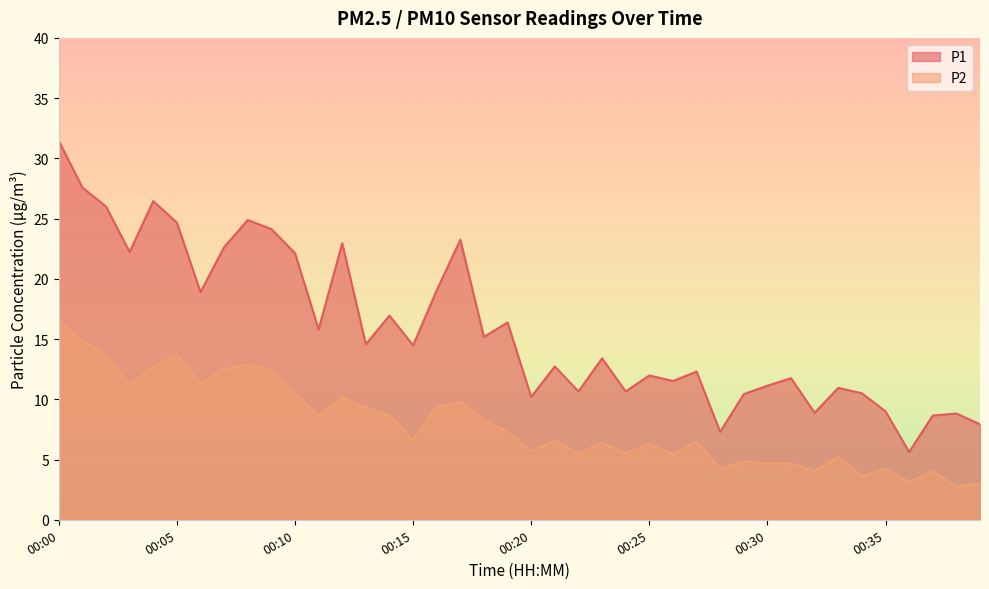

At which category is the sum across all series the highest?

00:00